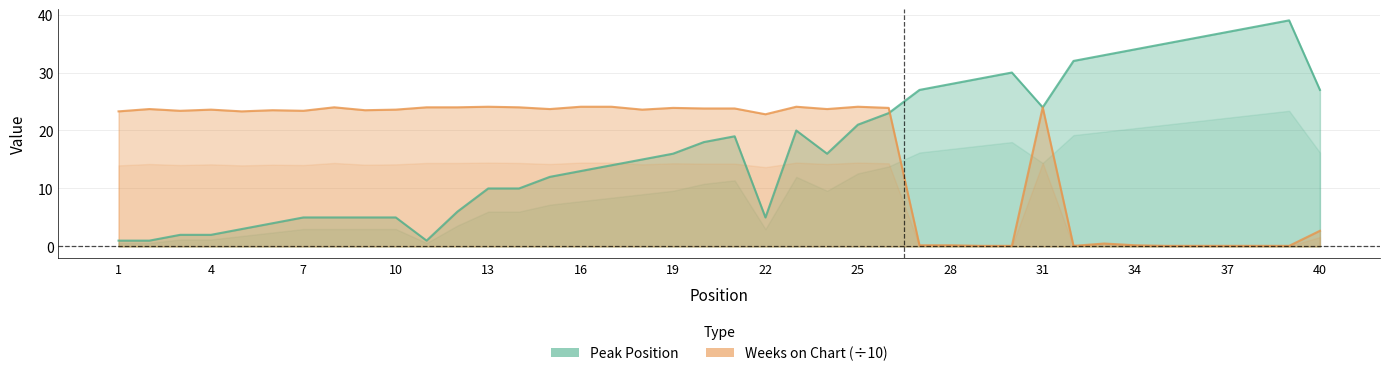

Is the value of Peak Position at 10 greater than the value of Weeks on Chart at 32?

Yes